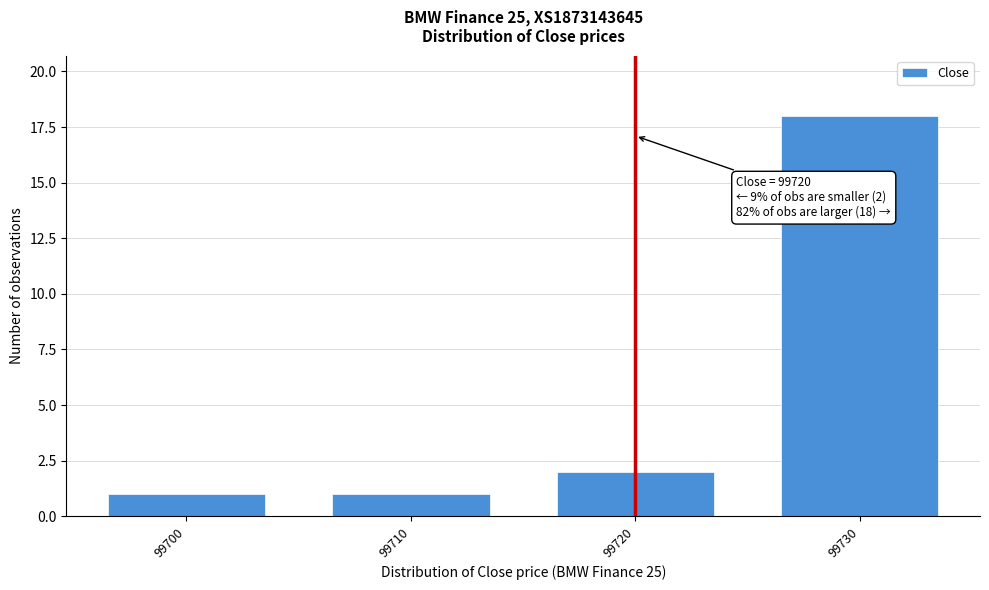

Reading left to right, transcribe all the data shown in this chart.

99700=1	99710=1	99720=2	99730=18